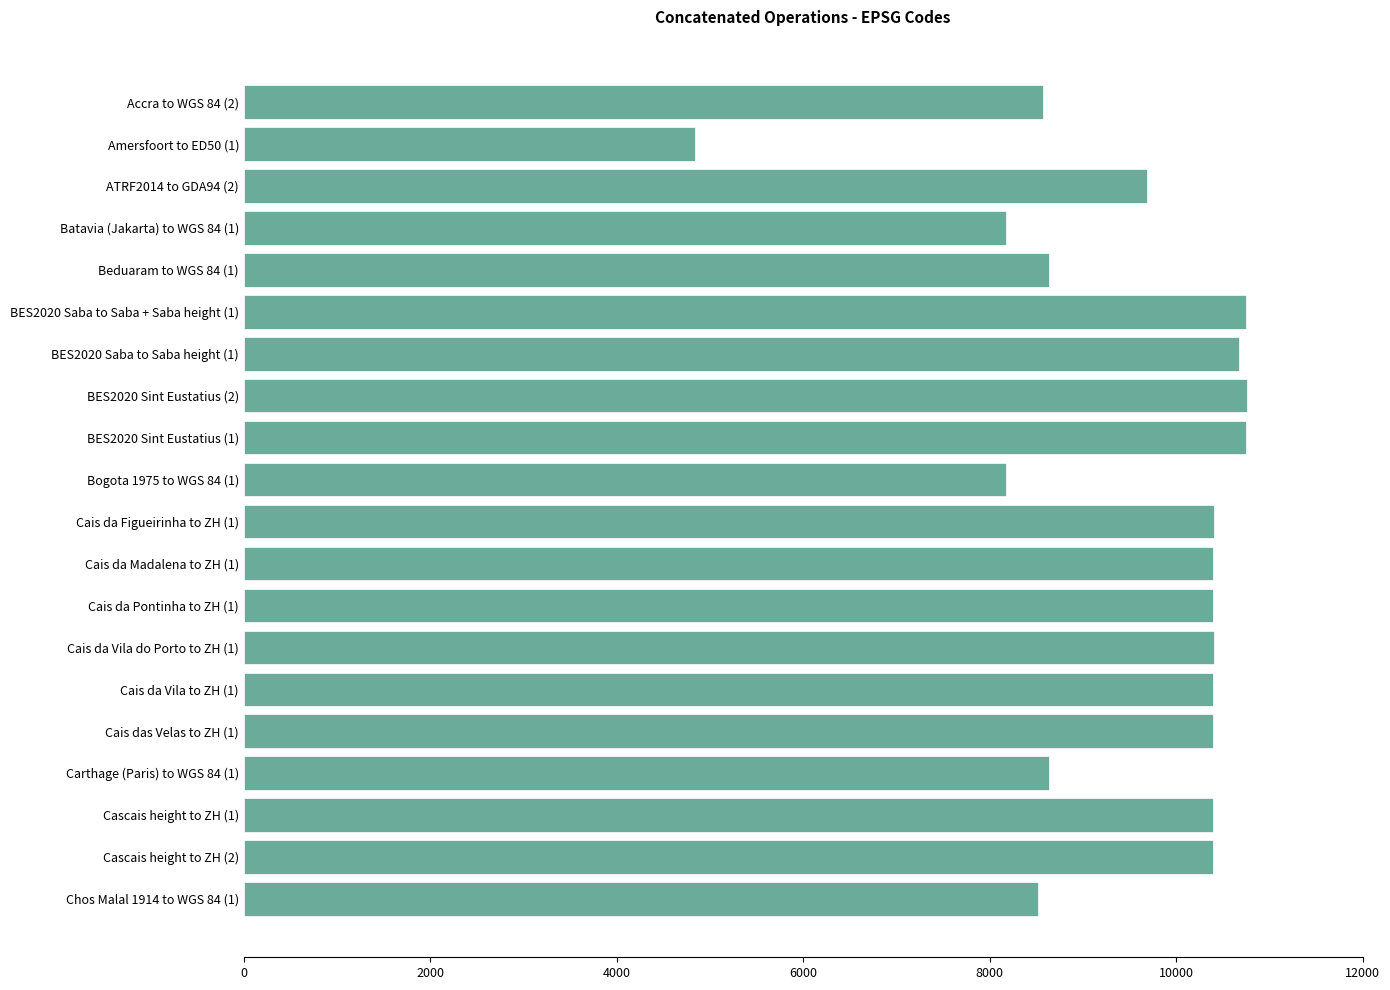

What is the greatest value displayed?

10756